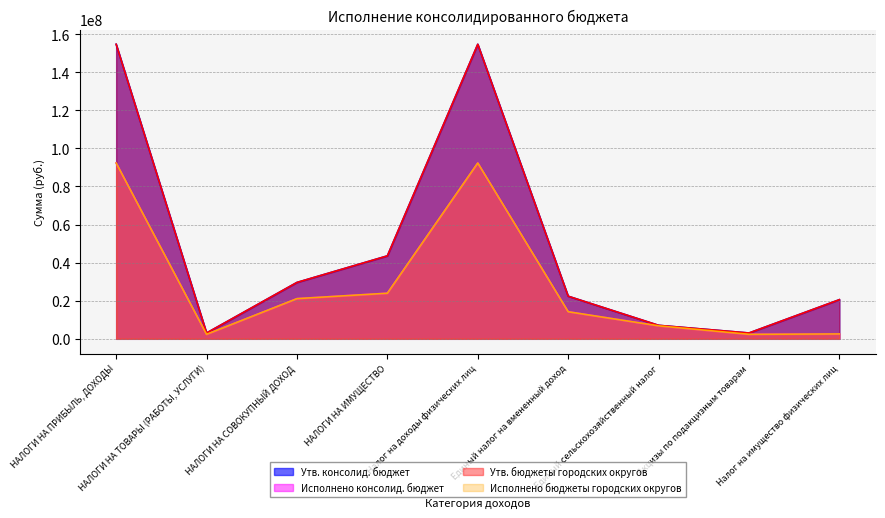

True or false: Исполнено консолид. бюджет and Утв. бюджеты городских округов cross at least once.

False